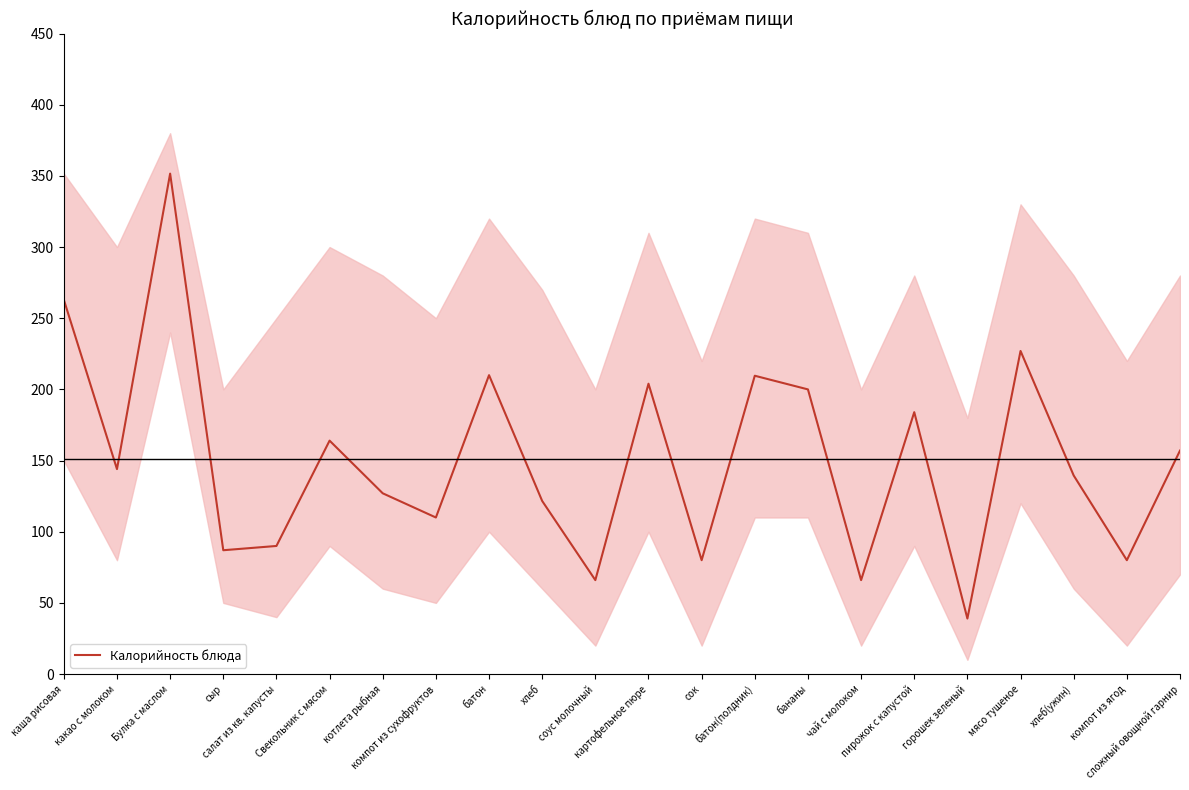

What is the change in value from пирожок с капустой to горошек зеленый?

-145.0